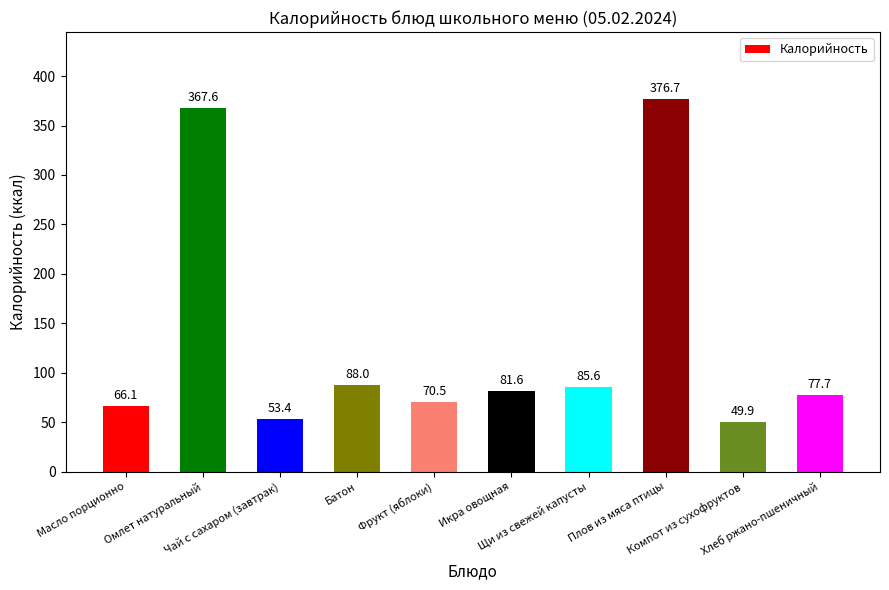

What is the approximate value at Плов из мяса птицы?

376.7